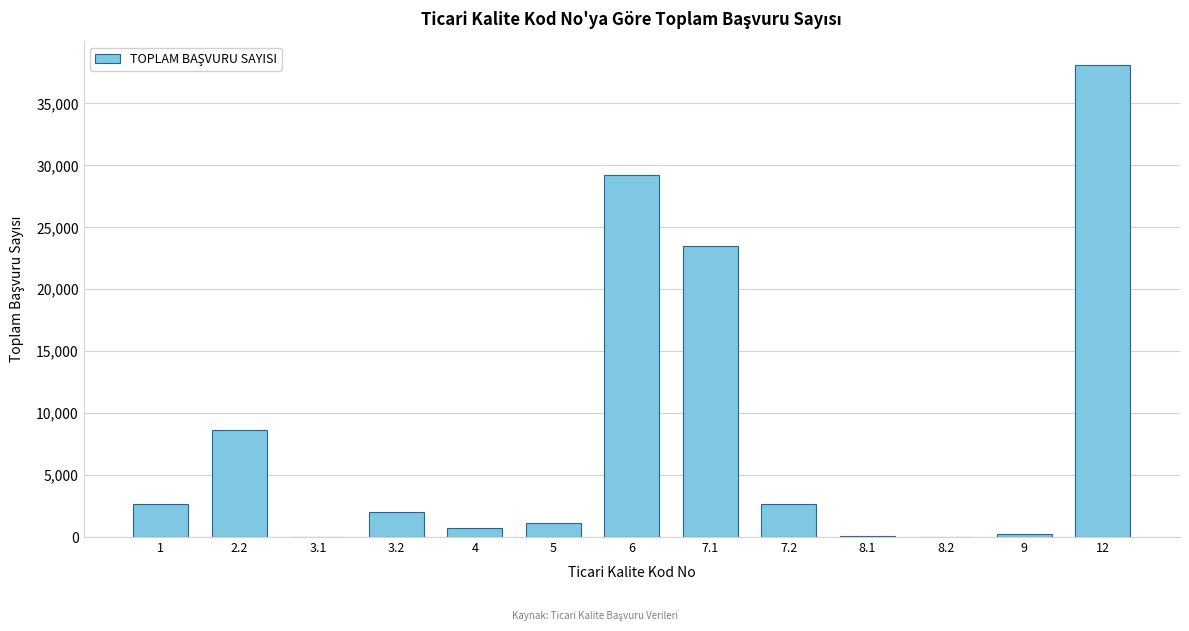

Between 7.2 and 7.1, which is larger?

7.1